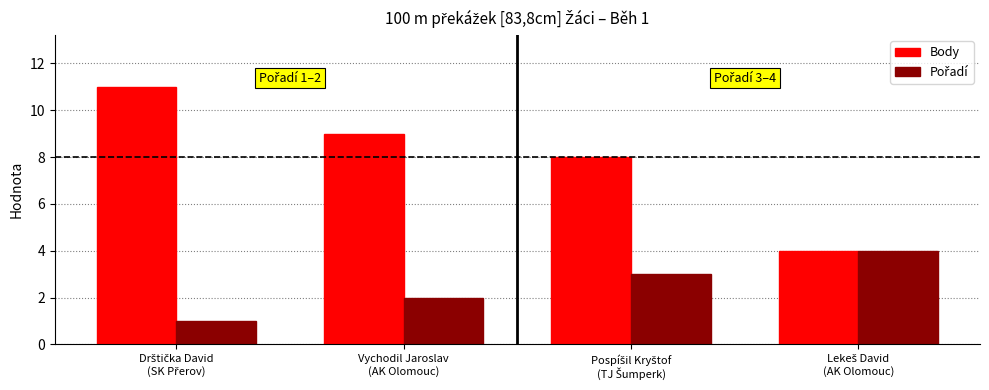

Which series has the largest total across all categories?

Body